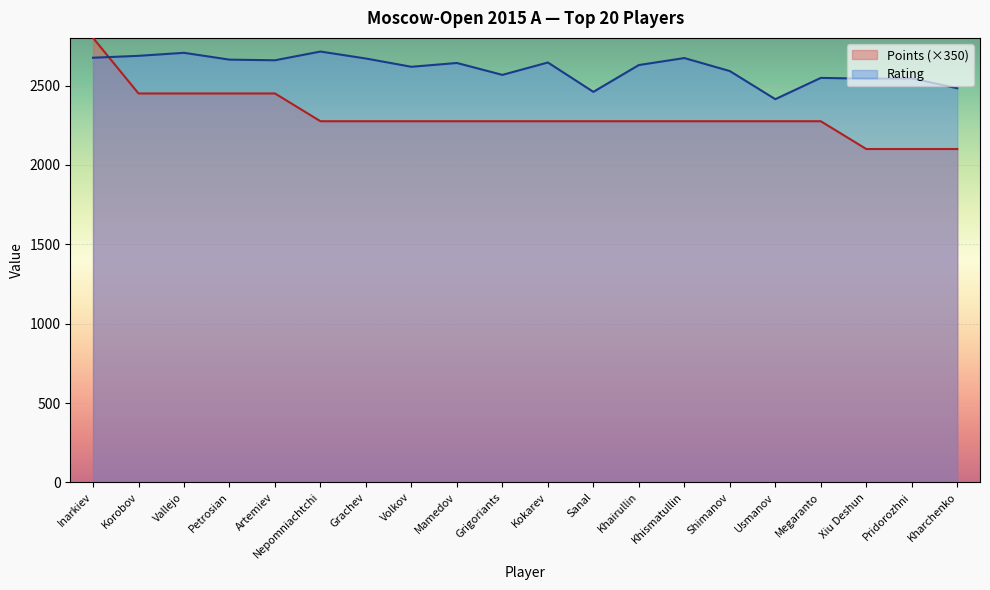

What is the minimum value shown in the chart?

2100